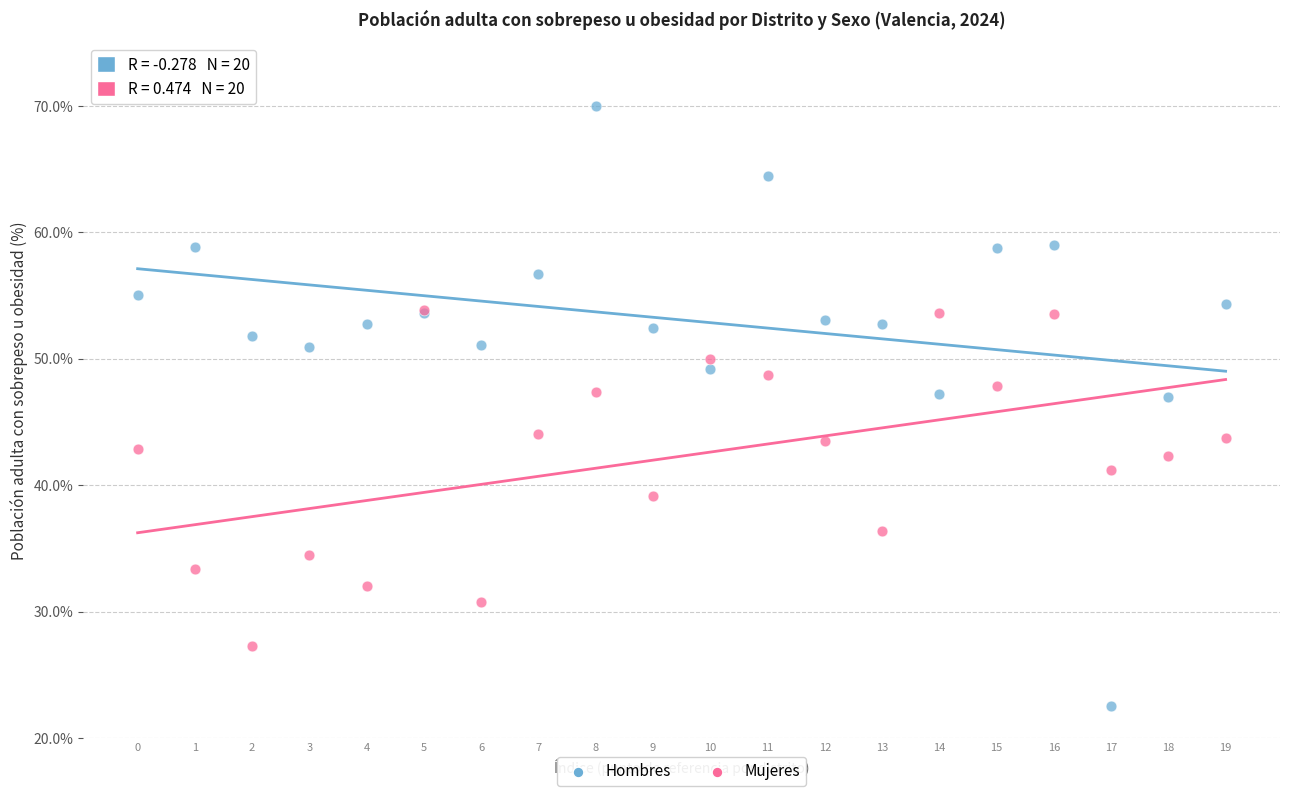

Which series has the widest spread of Y values?

Hombres